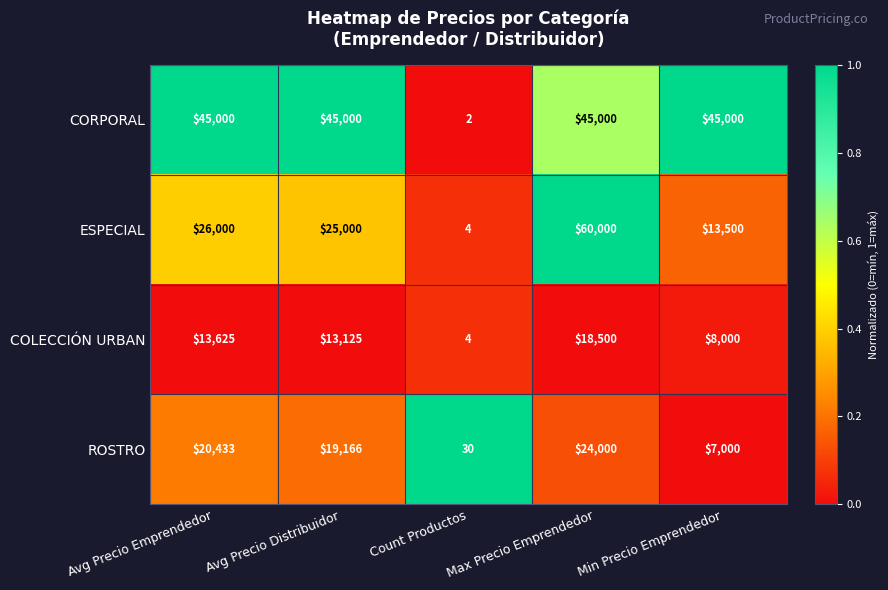

How many data points in ESPECIAL are less than 25000?

2